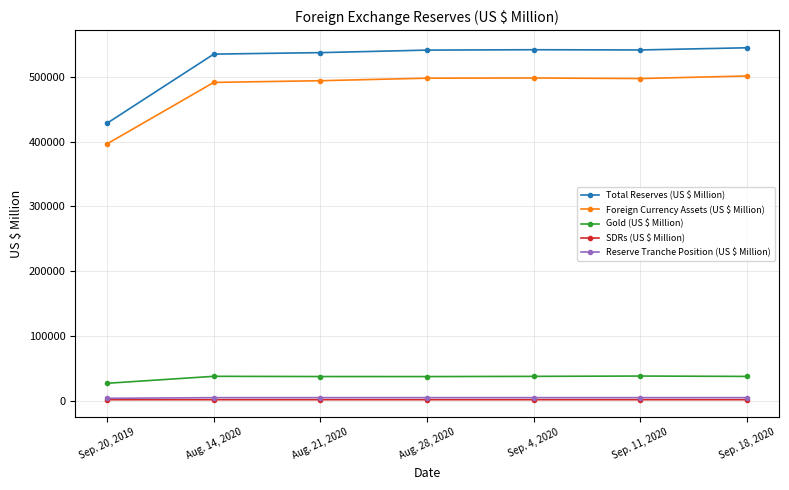

What is the label of the 4th point from the right?

Aug. 28, 2020